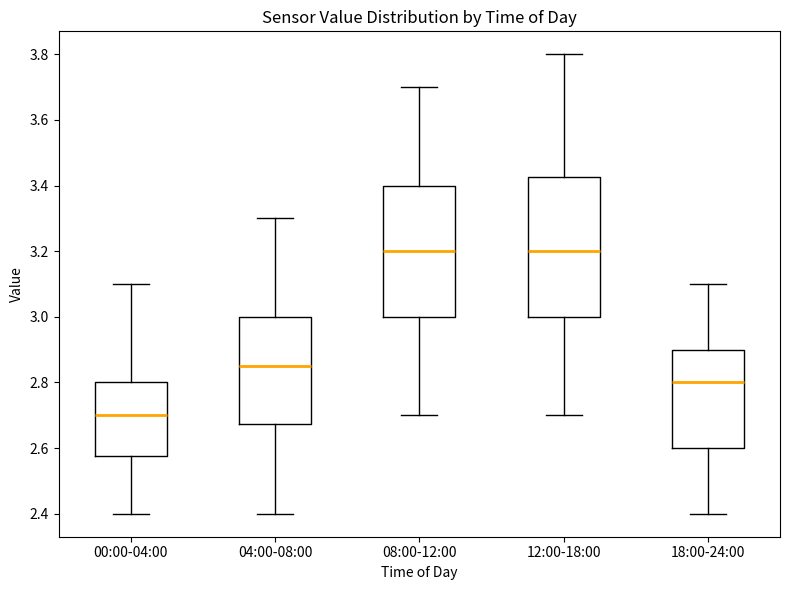

Reading left to right, transcribe this box plot: for each box, give where its median line is, the range the box spans, and where its two whiskers end, as read against the y-axis. The values are not printed on the chart, so give them approximately, as read against the axis.

00:00-04:00: median 2.70, box 2.58 to 2.80, whiskers 2.40 to 3.10
04:00-08:00: median 2.86, box 2.68 to 3.00, whiskers 2.40 to 3.30
08:00-12:00: median 3.20, box 3.00 to 3.40, whiskers 2.70 to 3.70
12:00-18:00: median 3.20, box 3.00 to 3.42, whiskers 2.70 to 3.80
18:00-24:00: median 2.80, box 2.60 to 2.90, whiskers 2.40 to 3.10